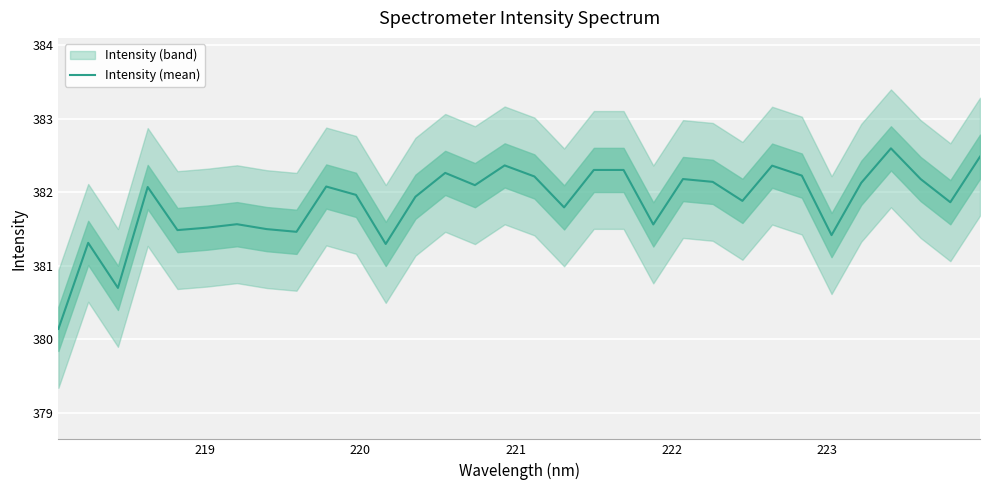

How many values are below 382?

16